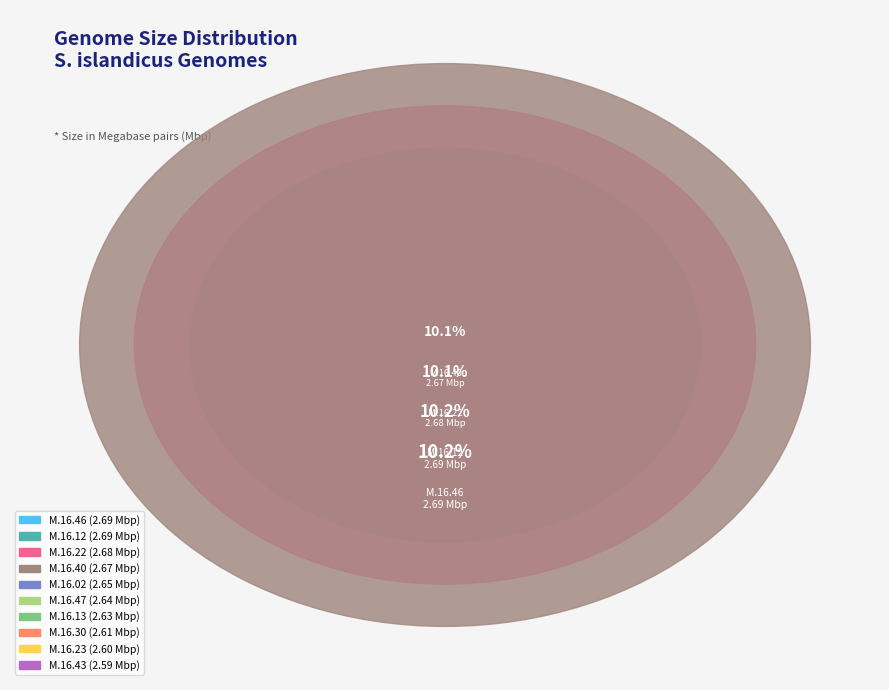

The M.16.40 slice represents 10% of the pie. True or false?

True